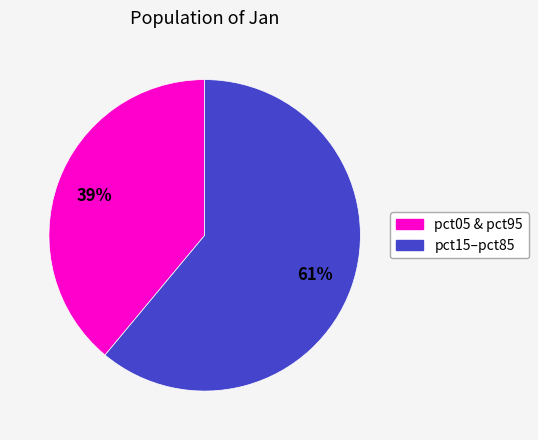

Is there a majority slice in this chart?

Yes